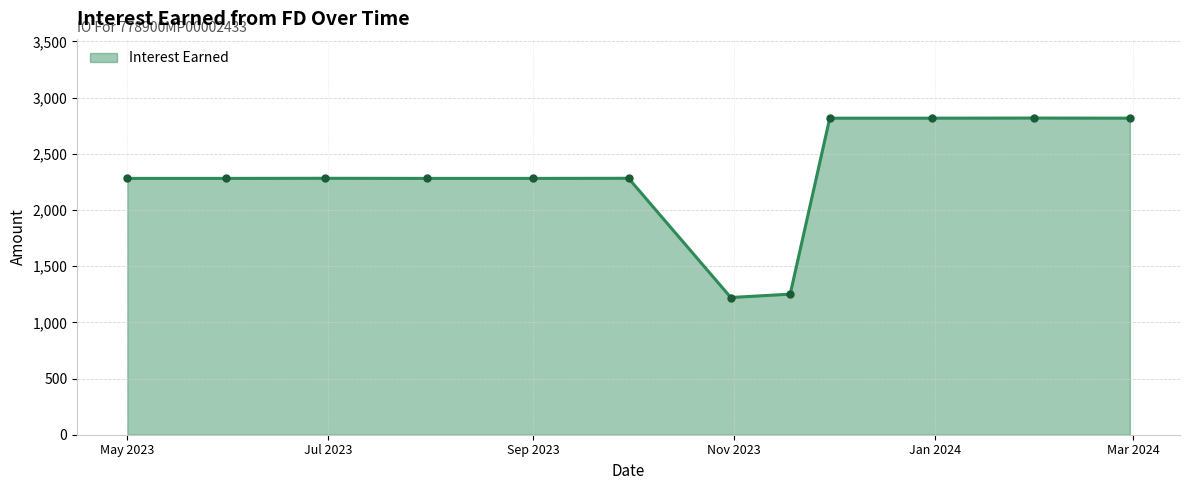

What is the greatest value displayed?

2818